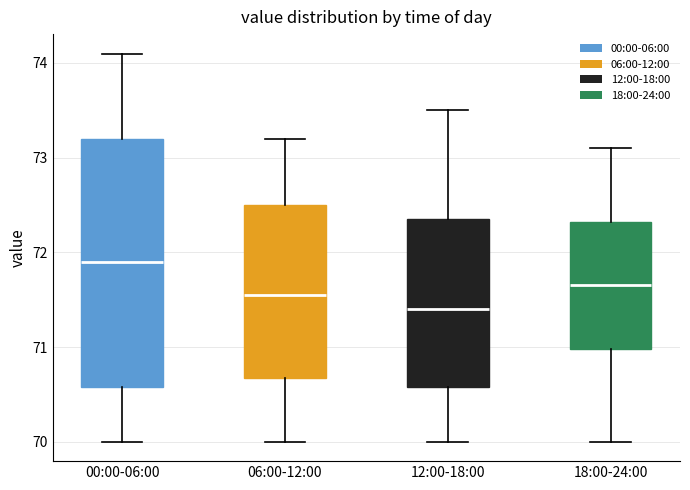

Which box's median line is the lowest?

12:00-18:00